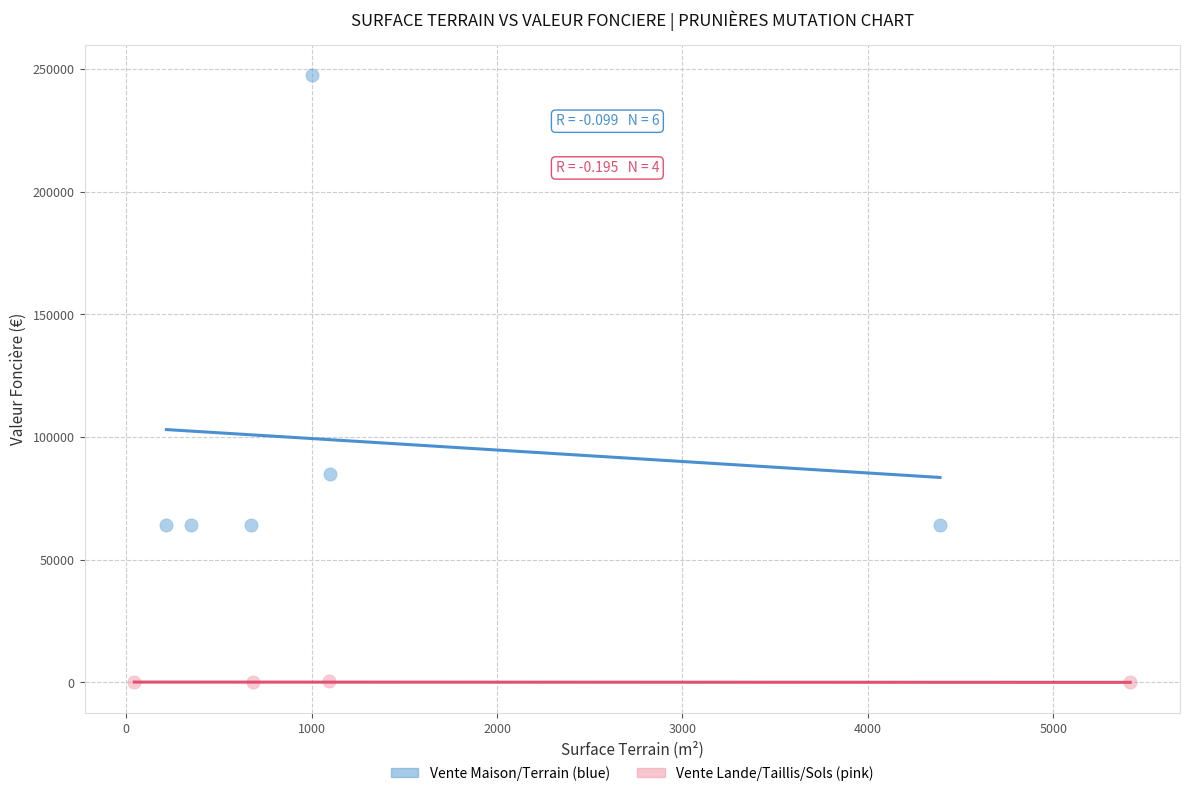

Which series has the largest Y range (max minus min)?

Vente Maison/Terrain (blue)